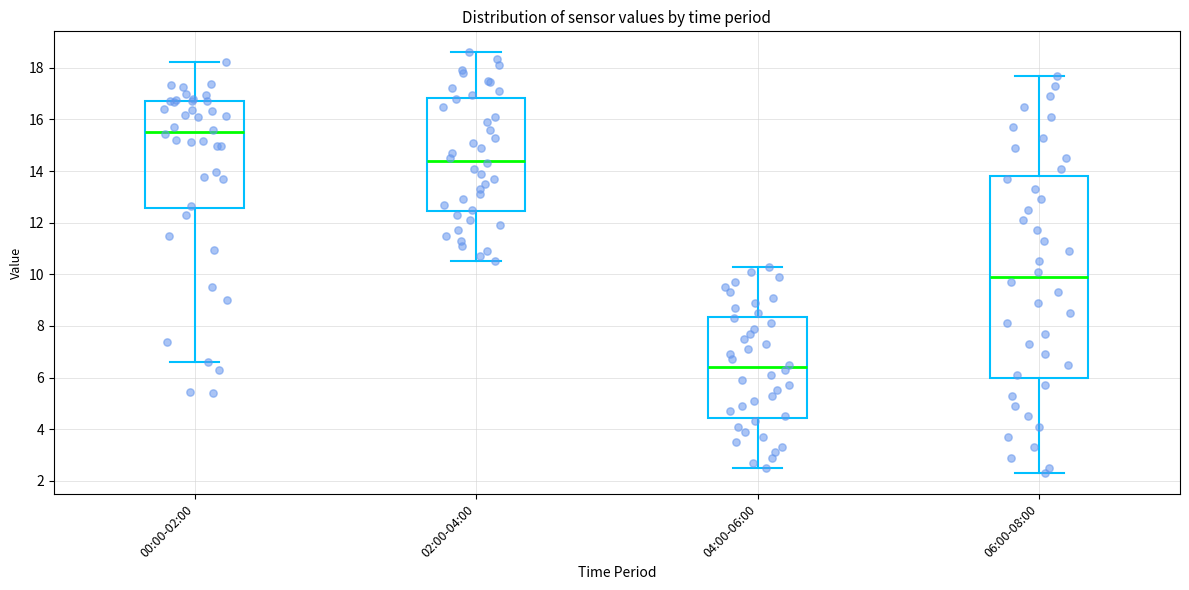

Reading left to right, read every box against the y-axis: the position of its median line, the range the box covers, and the ends of its whiskers. The values are not printed on the chart, so give them approximately, as read against the axis.

00:00-02:00: median 15.6, box 12.6 to 16.8, whiskers 6.6 to 18.2
02:00-04:00: median 14.4, box 12.4 to 16.8, whiskers 10.6 to 18.6
04:00-06:00: median 6.4, box 4.4 to 8.4, whiskers 2.6 to 10.4
06:00-08:00: median 10.0, box 6.0 to 13.8, whiskers 2.4 to 17.8